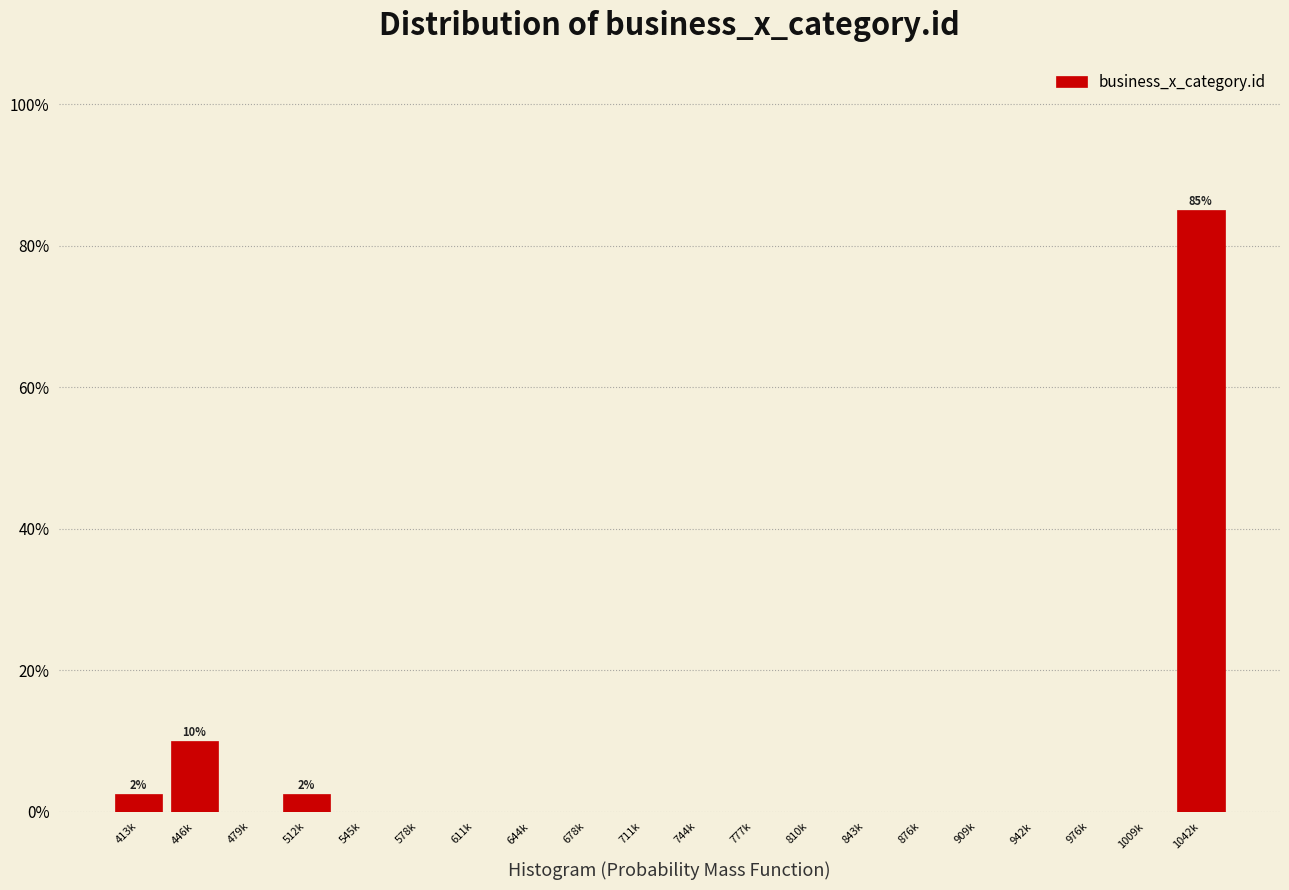

Reading right to left, transcribe all the data shown in this chart.

1042k=85.0	1009k=0.0	976k=0.0	942k=0.0	909k=0.0	876k=0.0	843k=0.0	810k=0.0	777k=0.0	744k=0.0	711k=0.0	678k=0.0	644k=0.0	611k=0.0	578k=0.0	545k=0.0	512k=2.5	479k=0.0	446k=10.0	413k=2.5